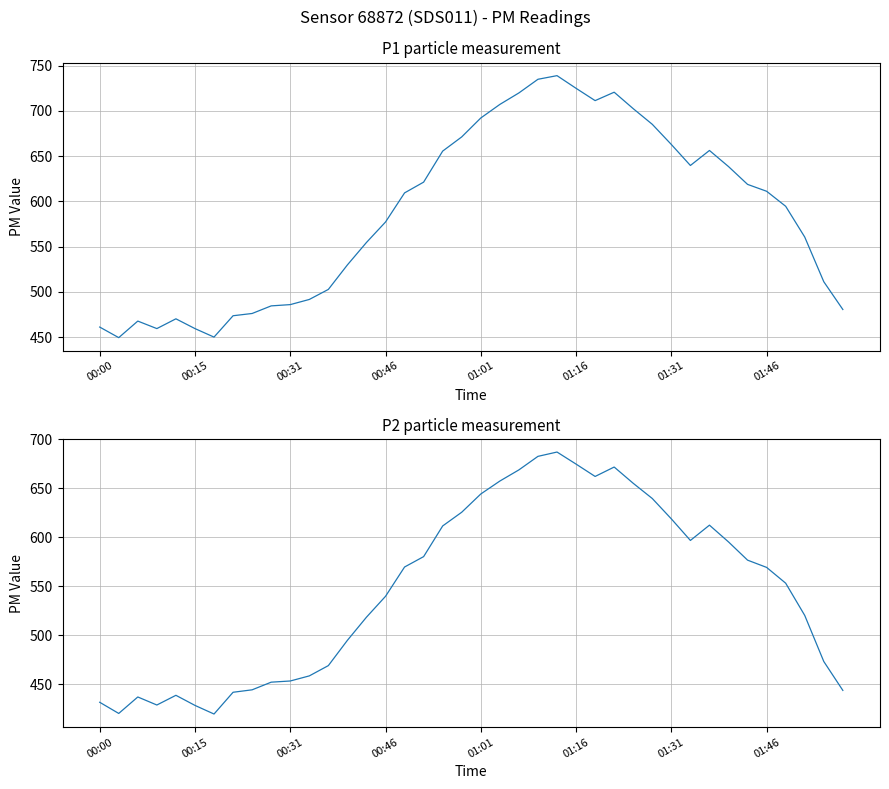

True or false: P2 has more than 0 points higher than both neighbors.

True